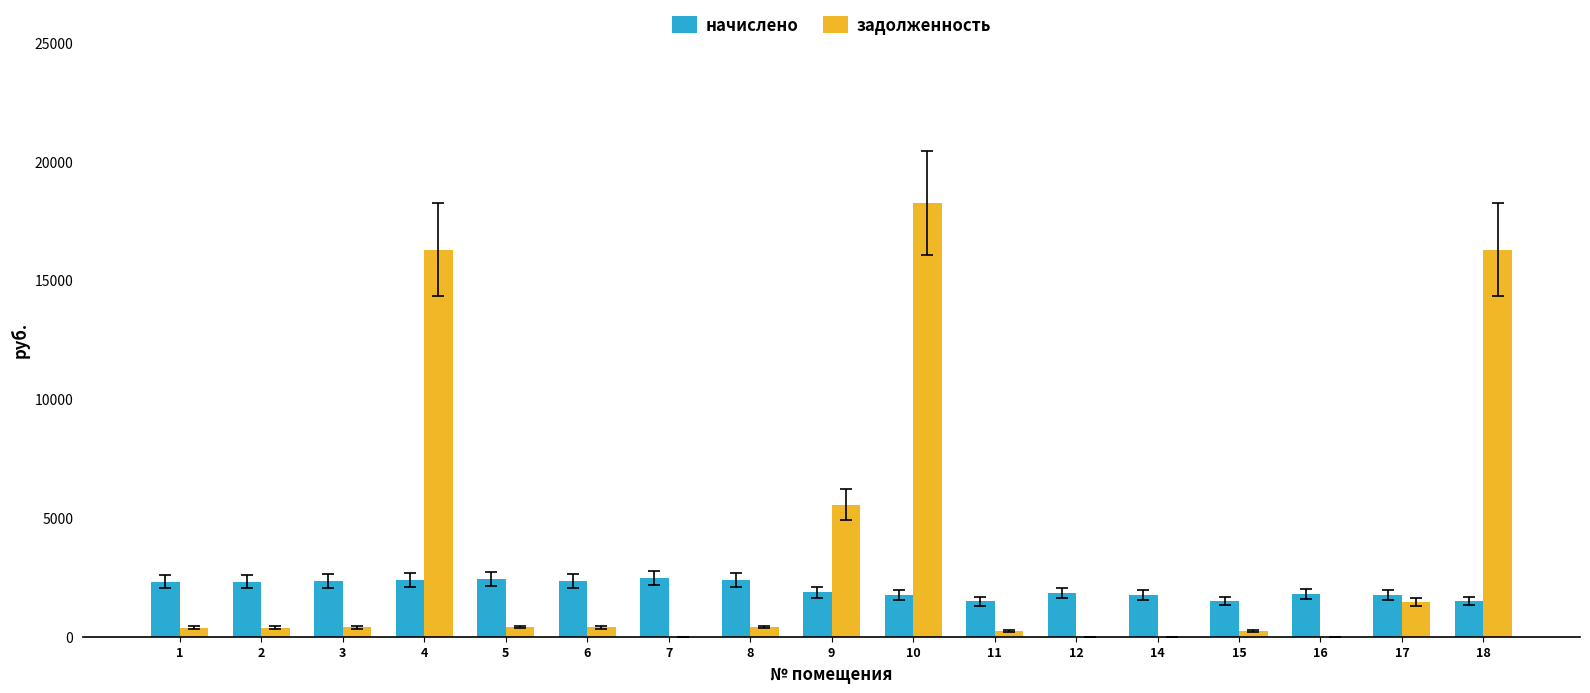

Is it true that начислено equals 1379.2 at 3?

False